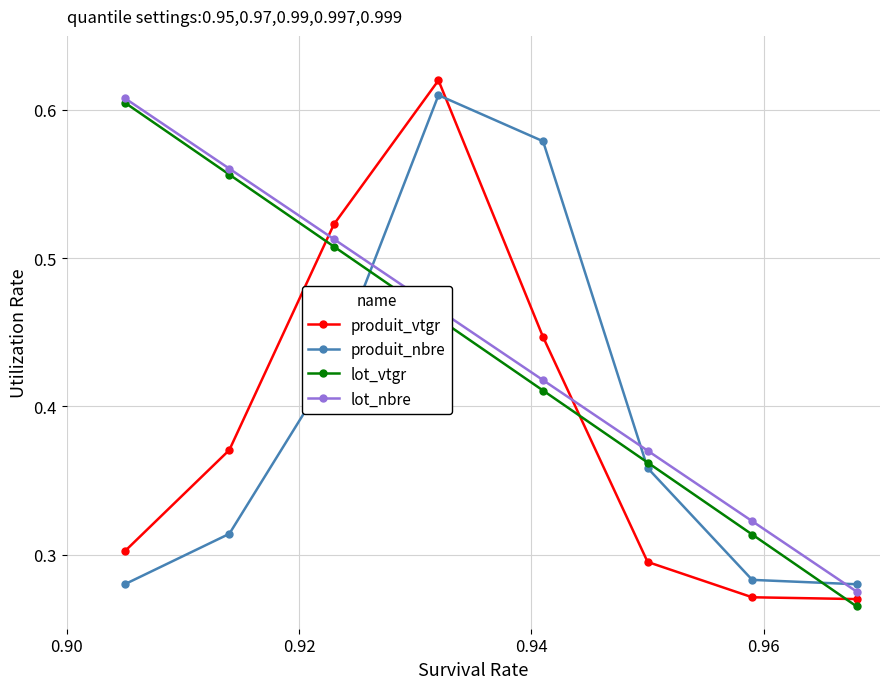

In produit_vtgr, how many points are higher than both neighbors (excluding endpoints)?

1